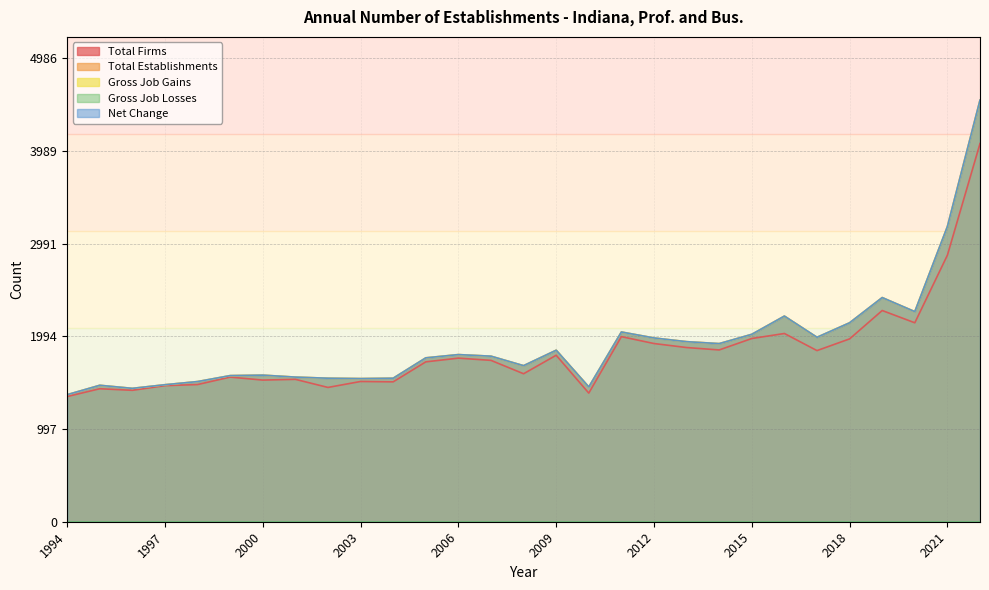

Does the chart display data point markers on the line(s)?

No